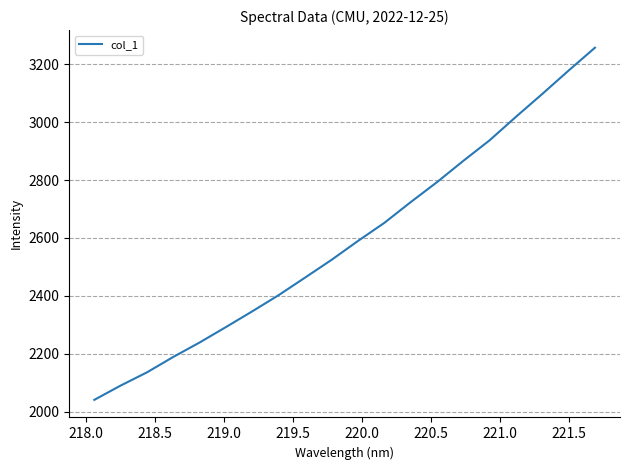

What is the greatest value displayed?

3256.6